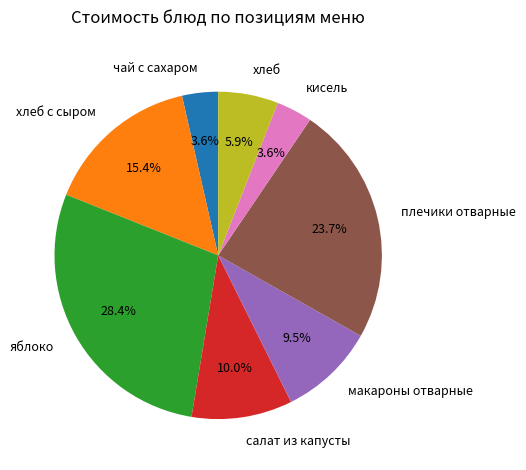

Count the number of slices in the pie.

8